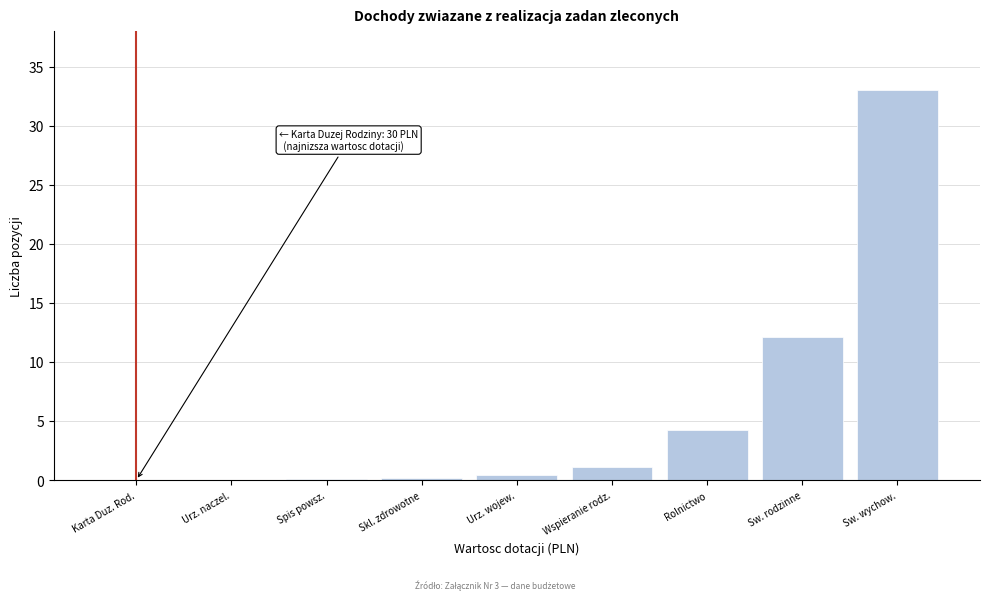

Between Skl. zdrowotne and Wspieranie rodz., which is larger?

Wspieranie rodz.